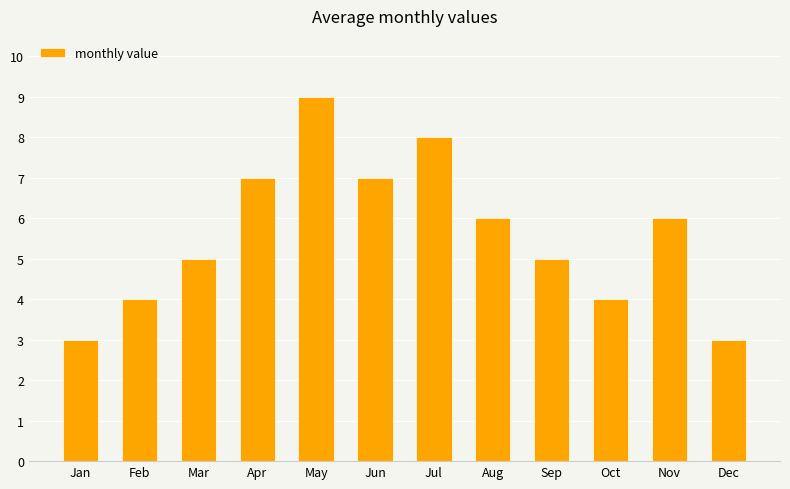

What is the change in value from Apr to Sep?

-2